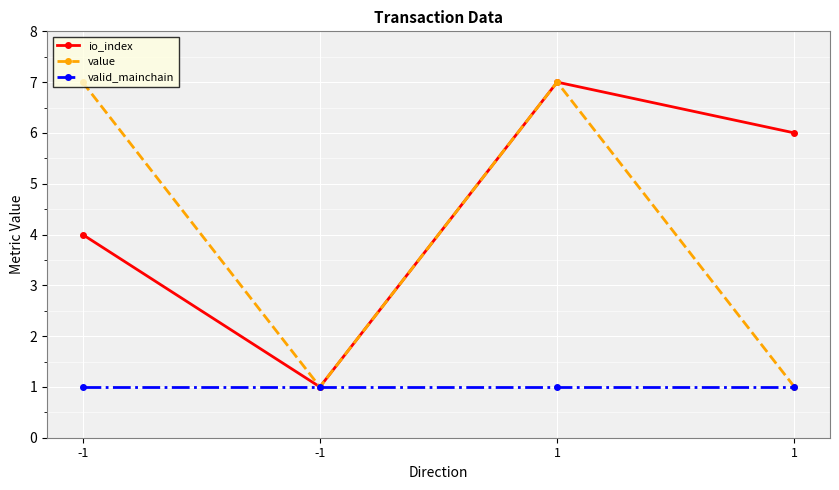

How many lines are shown in the chart?

3